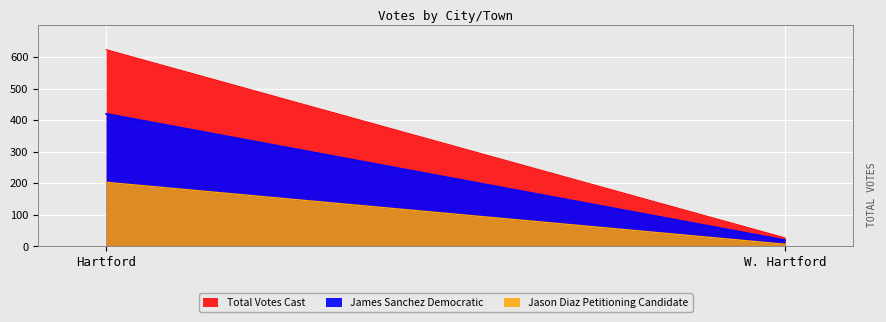

True or false: Total Votes Cast has a value of 27 at W. Hartford.

True